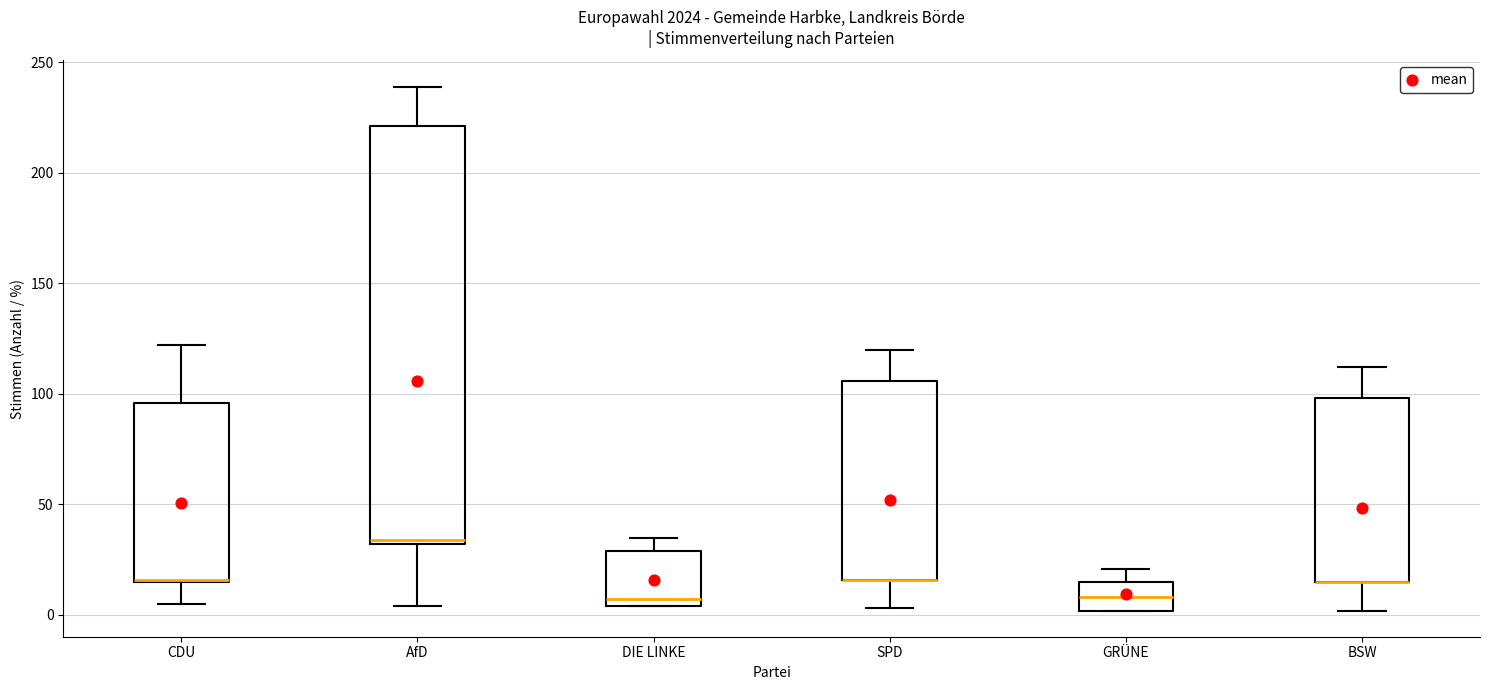

Reading left to right, transcribe this box plot: for each box, give where its median line is, the range the box spans, and where its two whiskers end, as read against the y-axis. The values are not printed on the chart, so give them approximately, as read against the axis.

CDU: median 15 (drawn on the box's lower edge), box 15 to 95, whiskers 5 to 120
AfD: median 35, box 30 to 220, whiskers 5 to 240
DIE LINKE: median 5 (just above the box's lower edge), box 5 to 30, whiskers 5 to 35
SPD: median 15 (drawn on the box's lower edge), box 15 to 105, whiskers 5 to 120
GRÜNE: median 10, box 0 to 15, whiskers 0 to 20
BSW: median 15 (drawn on the box's lower edge), box 15 to 100, whiskers 0 to 110